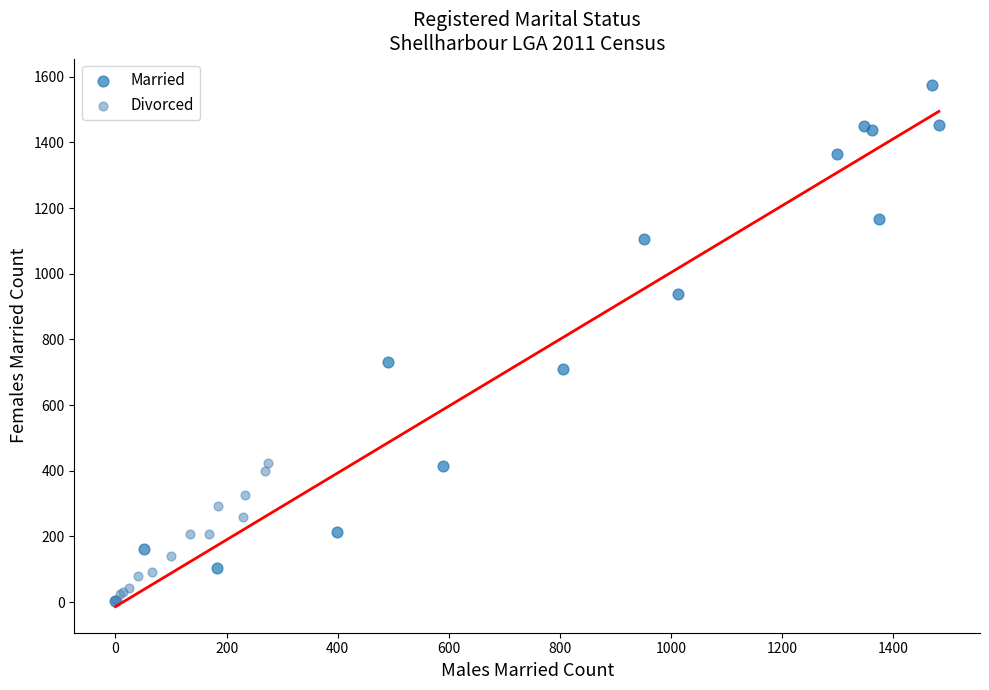

What are all the series names shown in the legend?

Married, Divorced